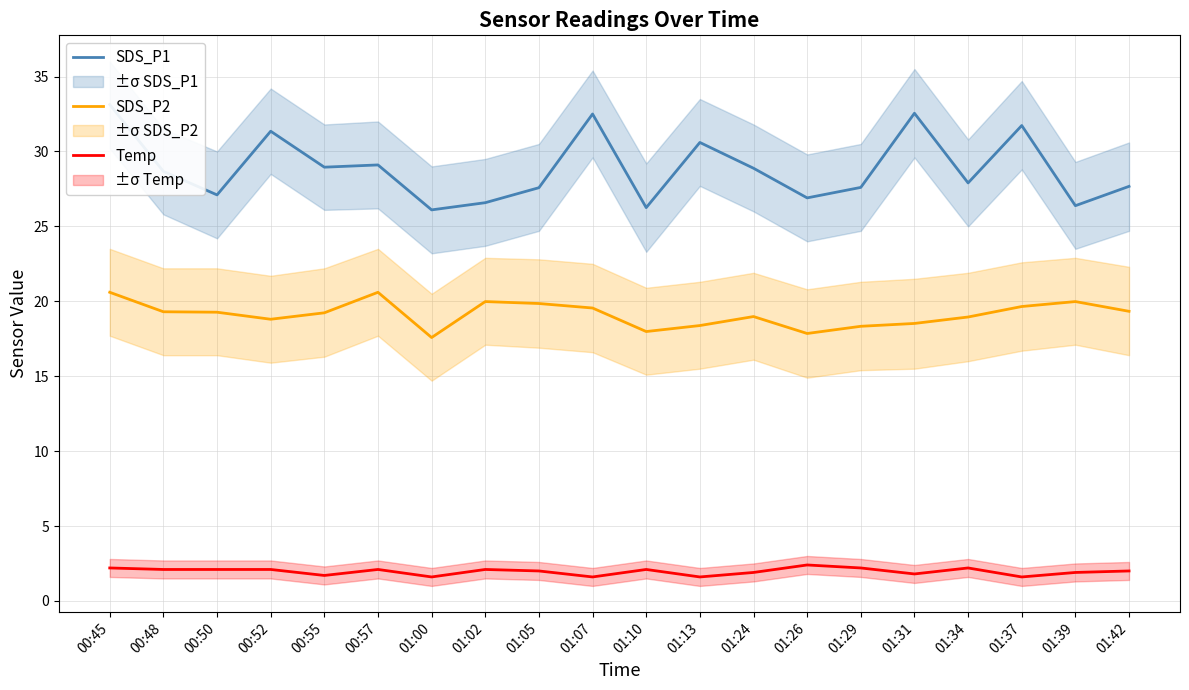

What are all the series names shown in the legend?

SDS_P1, SDS_P2, Temp